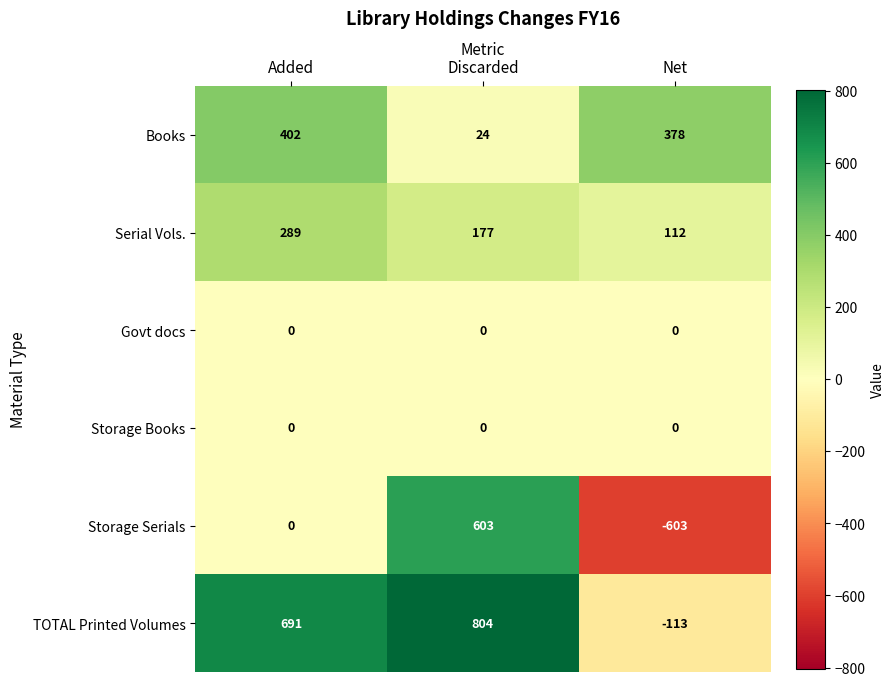

Which series has the largest total across all categories?

TOTAL Printed Volumes